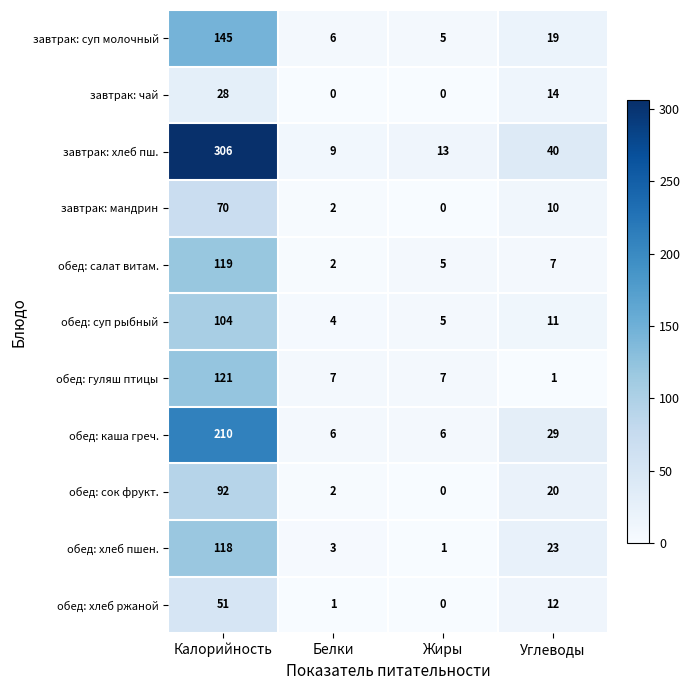

Which series has the widest spread of values?

завтрак: хлеб пш.